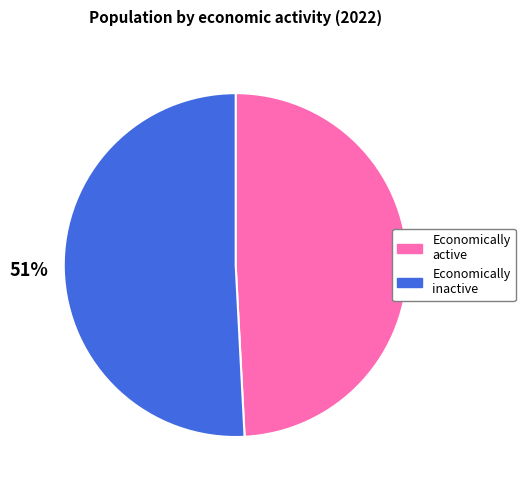

To the nearest percent, what percentage of the pie is Economically inactive?

51%